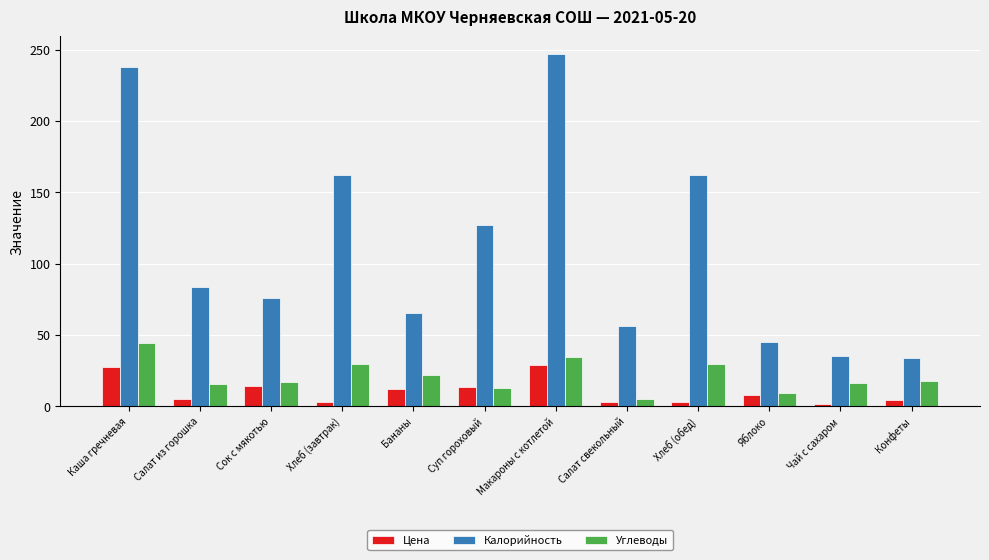

At Салат из горошка, list the series in order from smallest to largest.

Цена, Углеводы, Калорийность